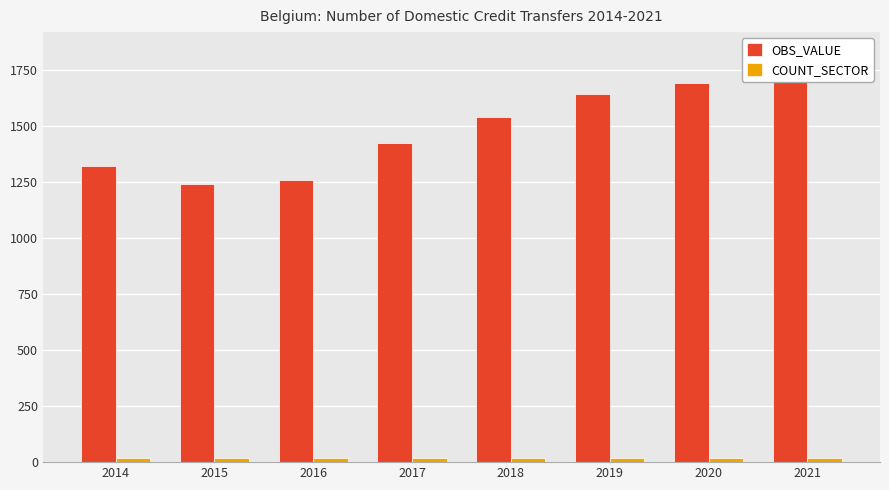

At which category is the sum across all series the highest?

2021